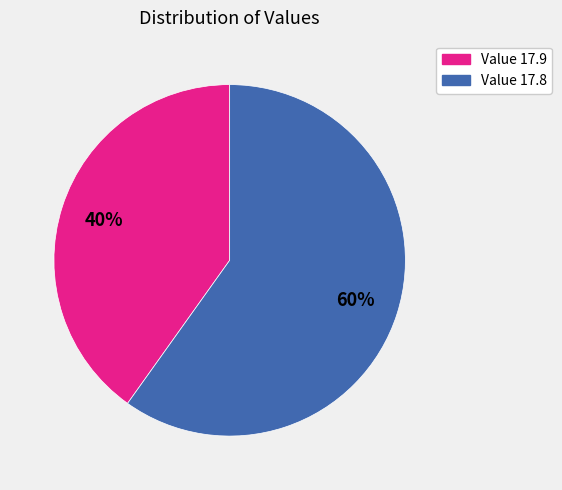

Does any single category account for the majority?

Yes